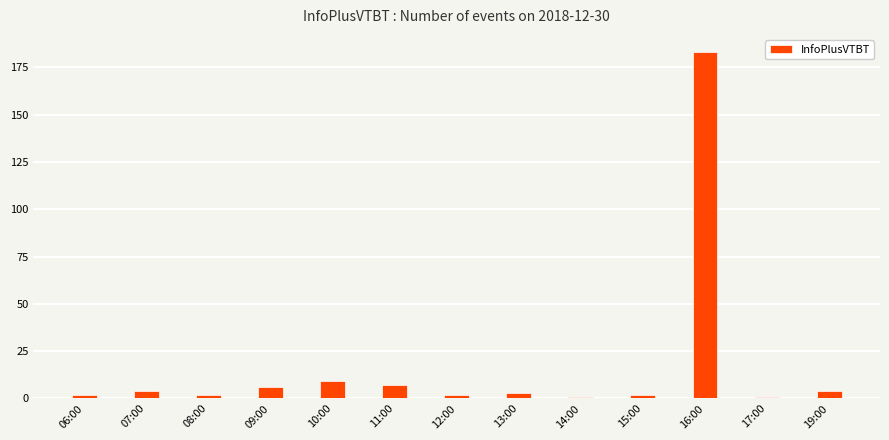

The chart shows a value of 1 at 14:00. True or false?

True